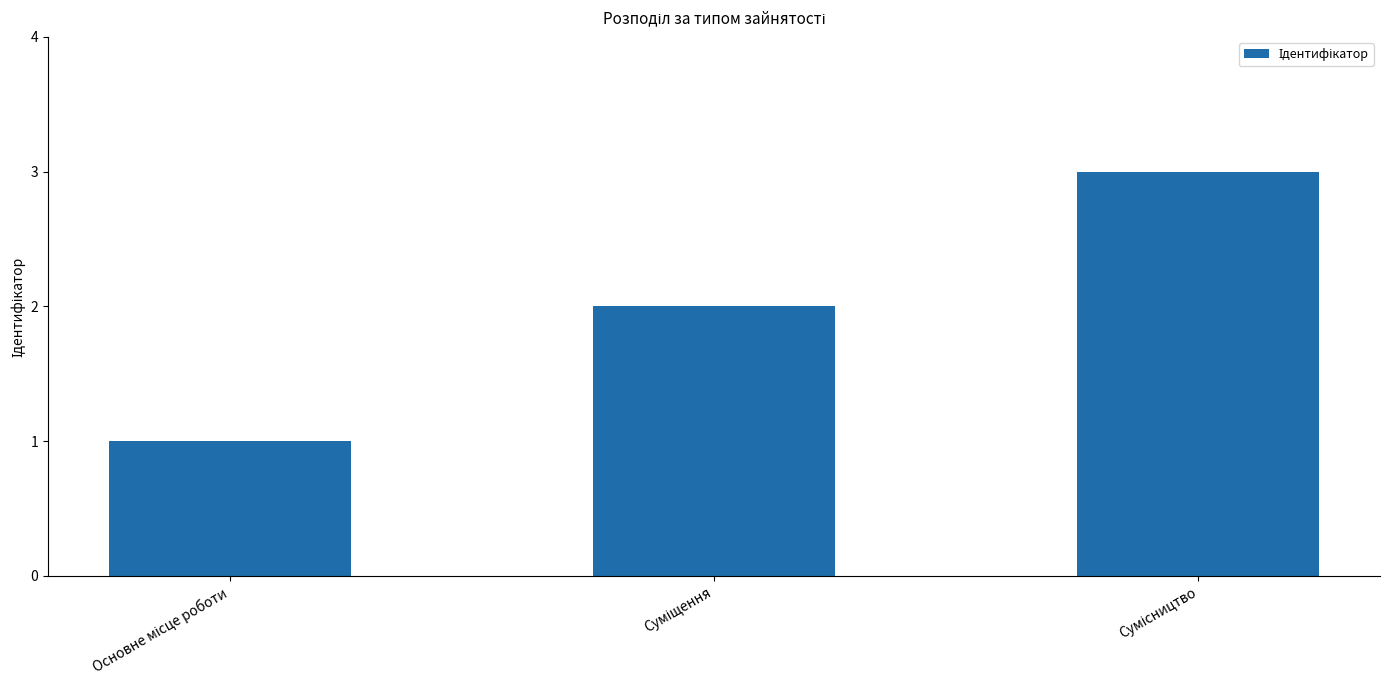

Count the number of categories in the chart.

3